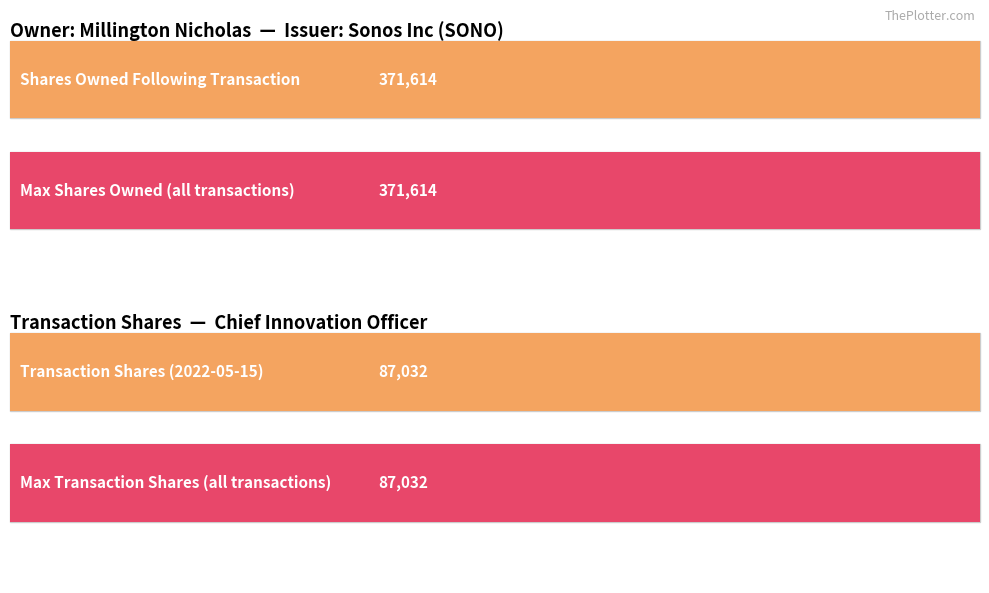

Which series has the largest range (max minus min)?

sharesOwnedFollowingTransaction